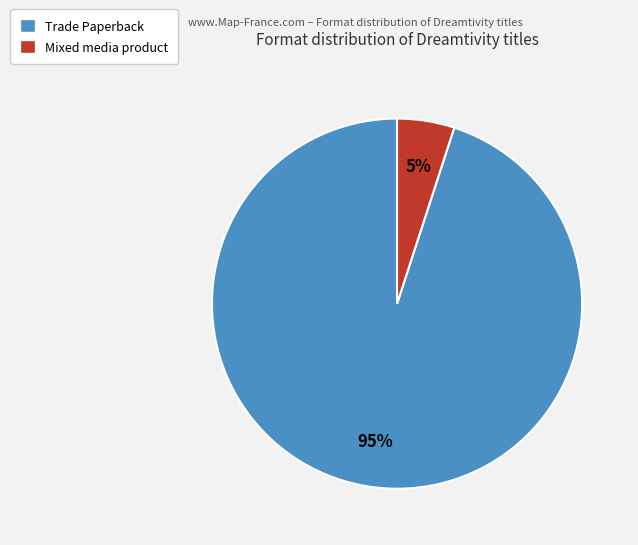

To the nearest percent, what is the combined percentage of Mixed media product and Trade Paperback?

100%